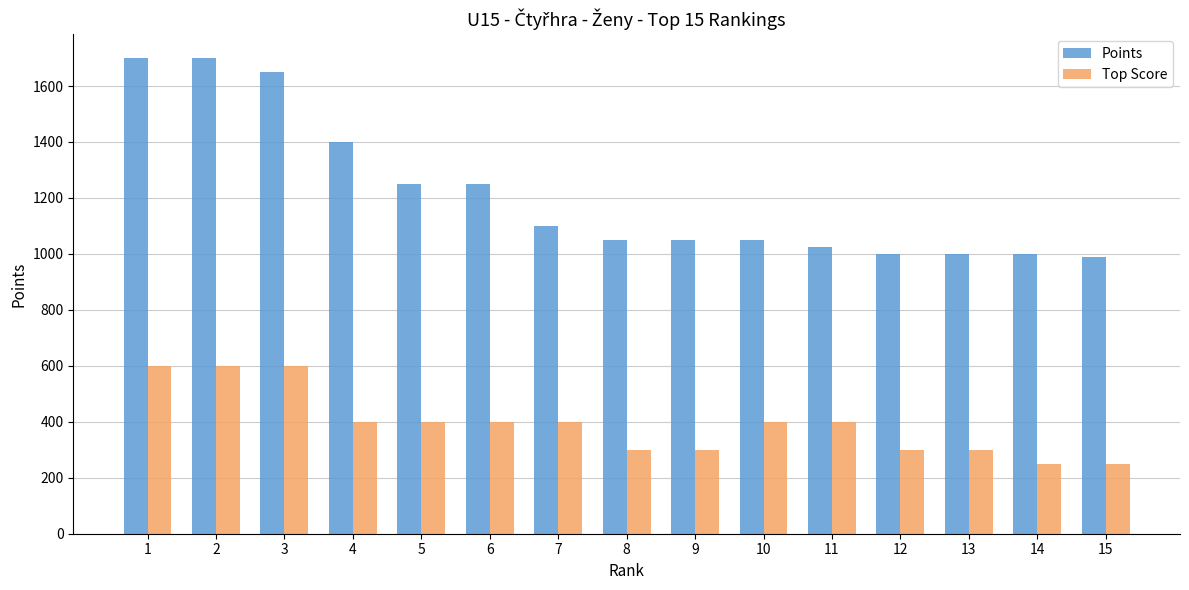

What is the sum of the Points values at 8 and 7?

2150